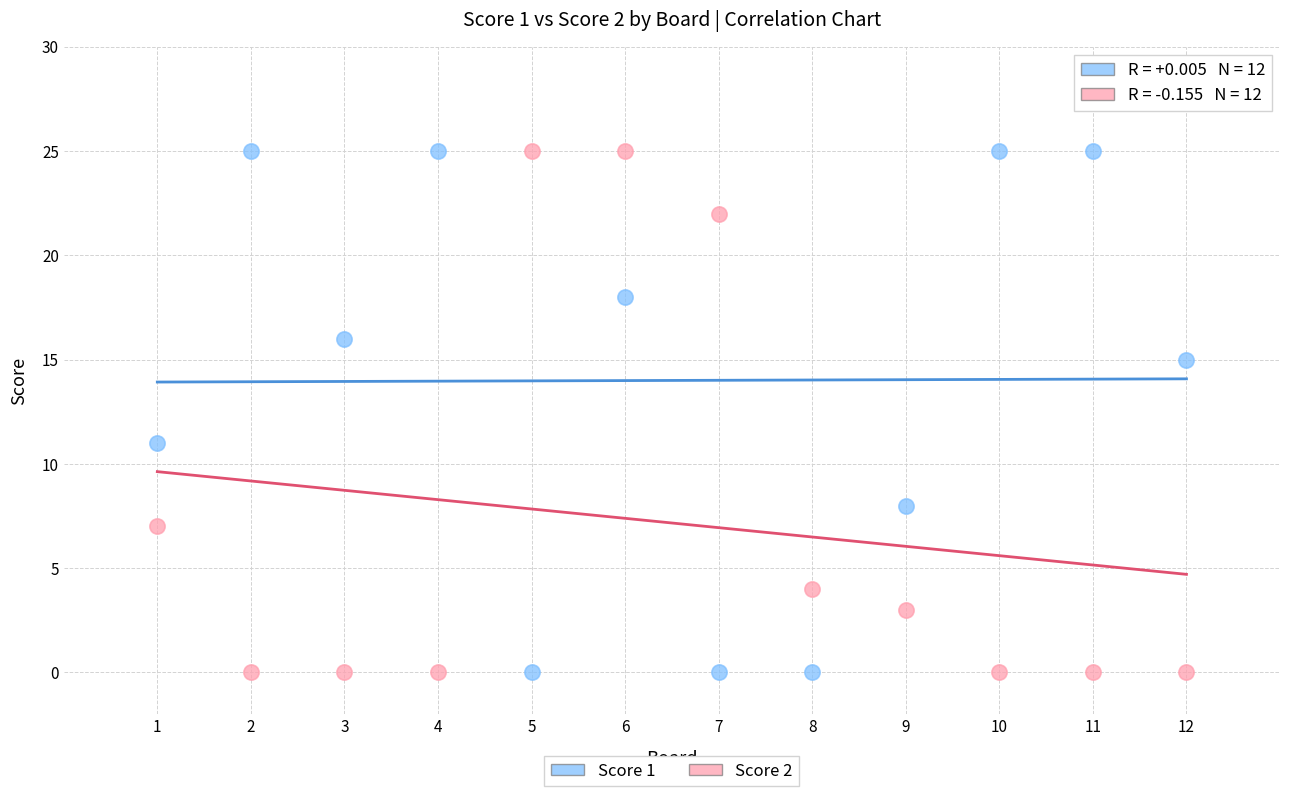

What are all the series names shown in the legend?

Score 1, Score 2